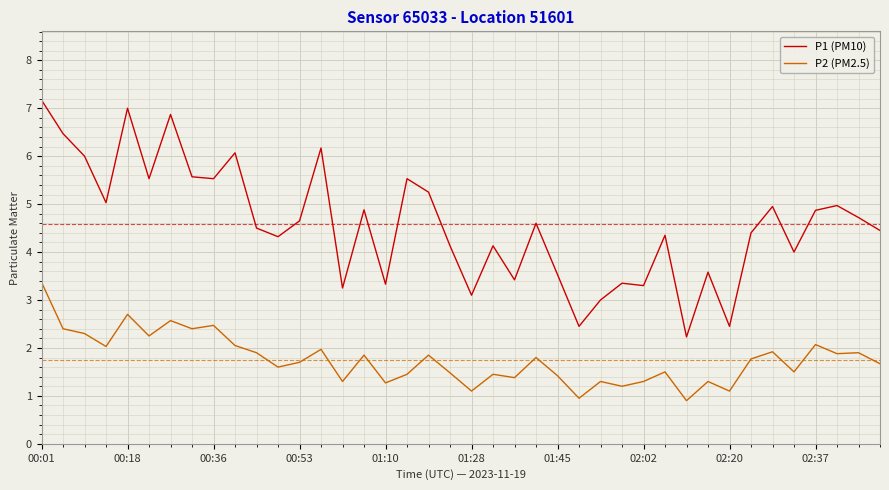

True or false: P2 (PM2.5) and P1 (PM10) cross at least once.

False